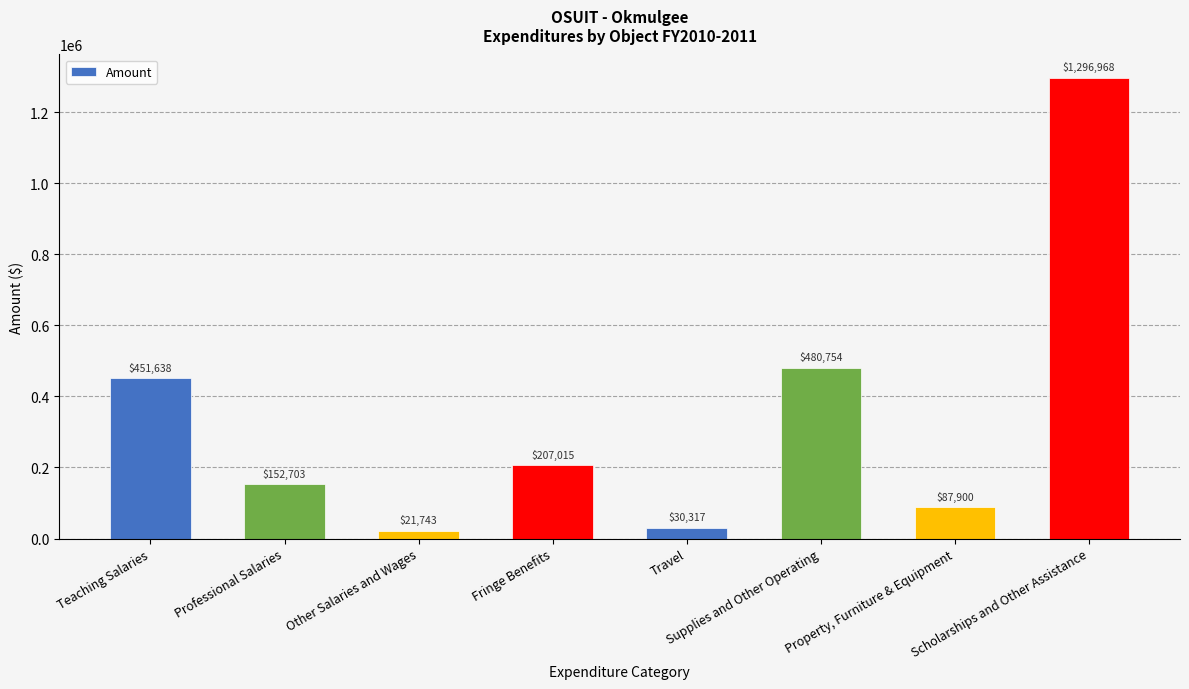

How many data points does each series have?

8